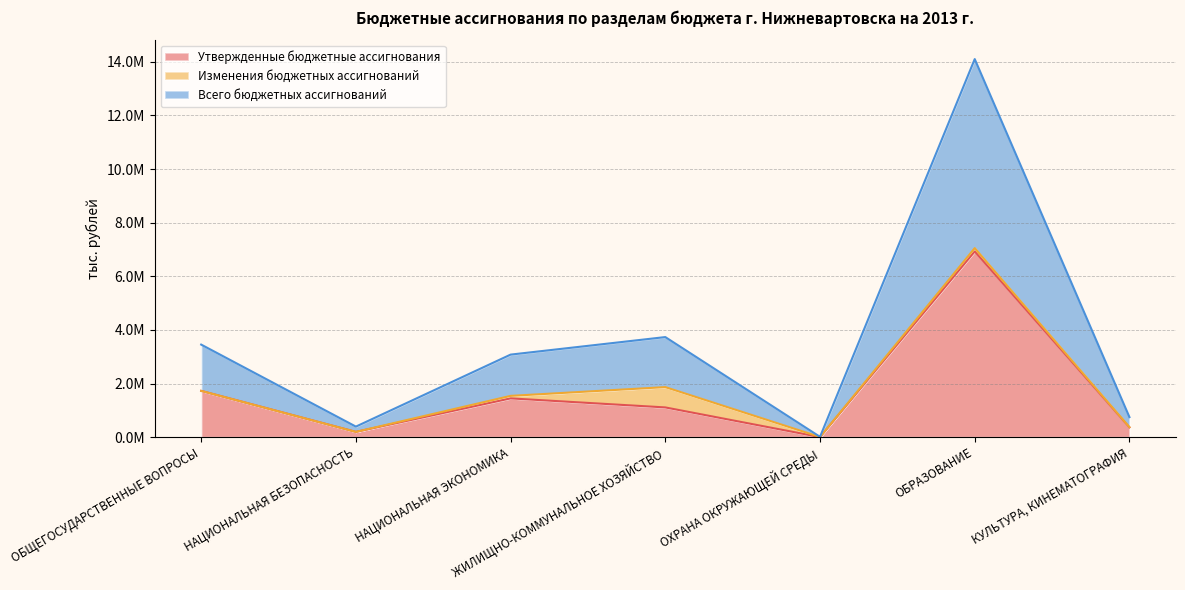

Where is Утвержденные бюджетные ассигнования nearest to the value 3464920?

ОБЩЕГОСУДАРСТВЕННЫЕ ВОПРОСЫ